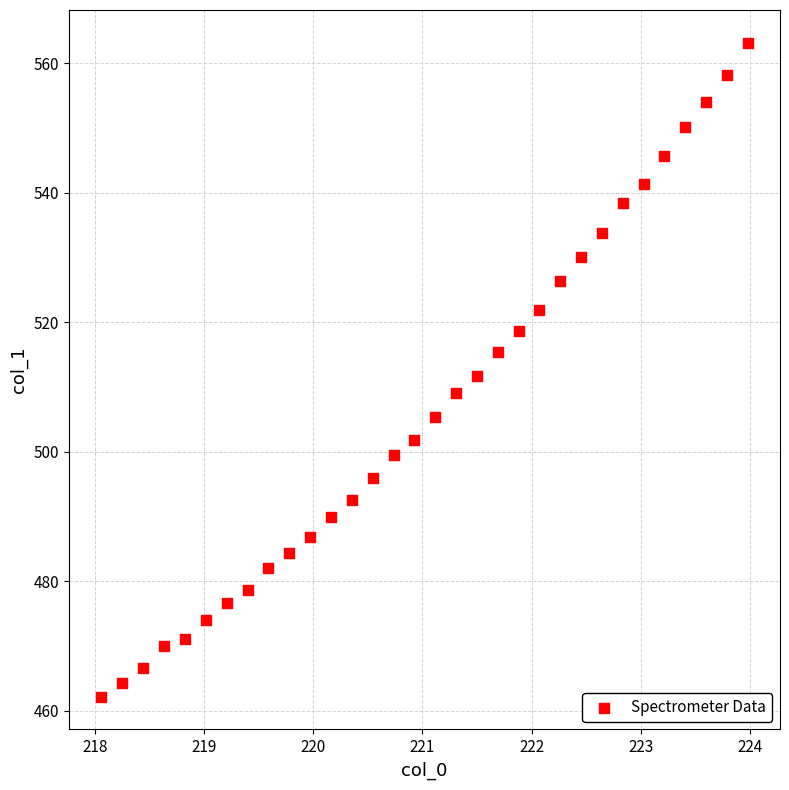

What is the range of X values (max minus min)?

5.9